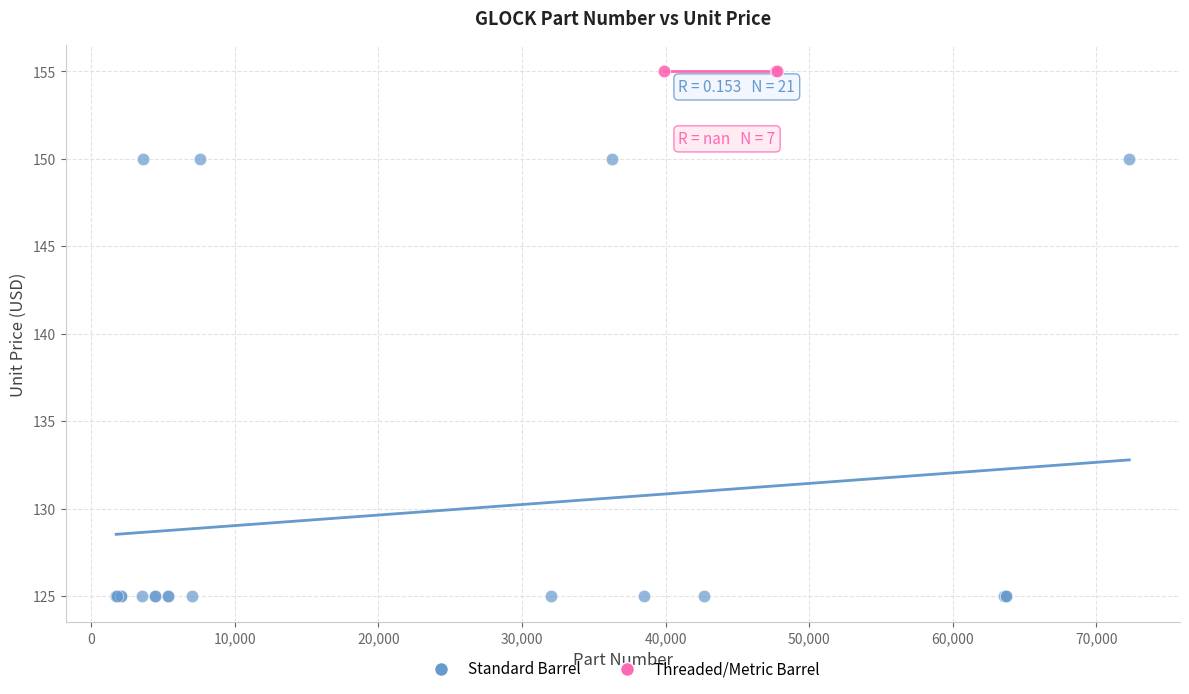

Which series contains the lowest Y value?

Standard Barrel